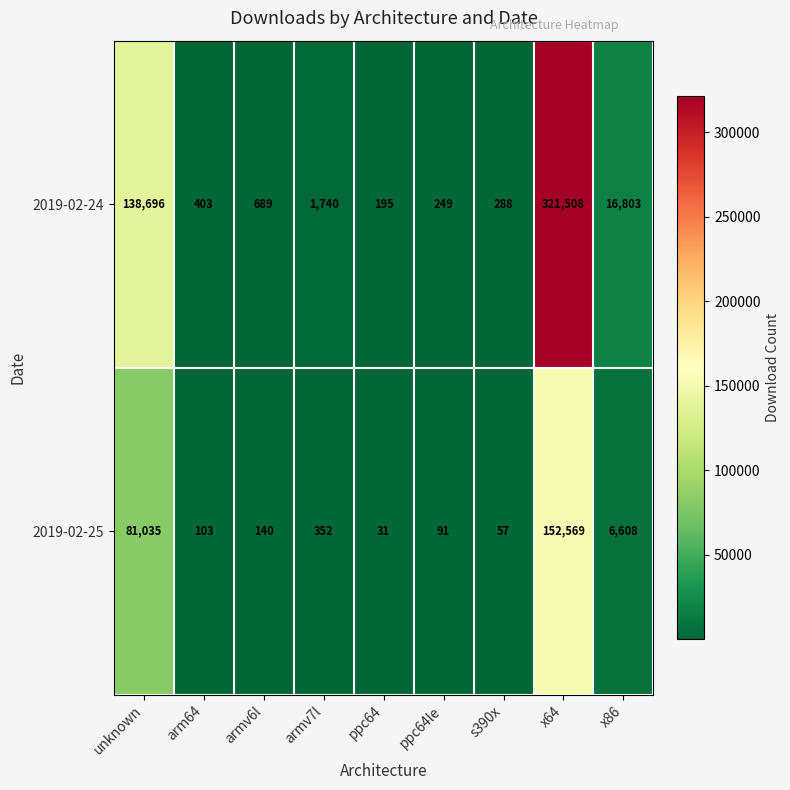

What is the maximum value shown in the chart?

321508